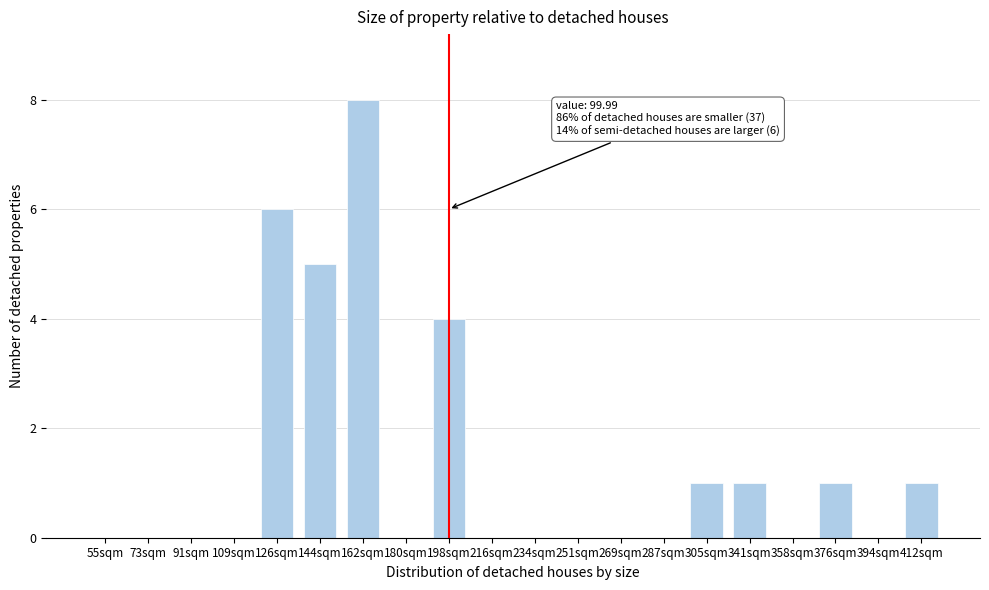

Reading left to right, list all the values displayed in this chart.

55sqm=0	73sqm=0	91sqm=0	109sqm=0	126sqm=6	144sqm=5	162sqm=8	180sqm=0	198sqm=4	216sqm=0	234sqm=0	251sqm=0	269sqm=0	287sqm=0	305sqm=1	341sqm=1	358sqm=0	376sqm=1	394sqm=0	412sqm=1